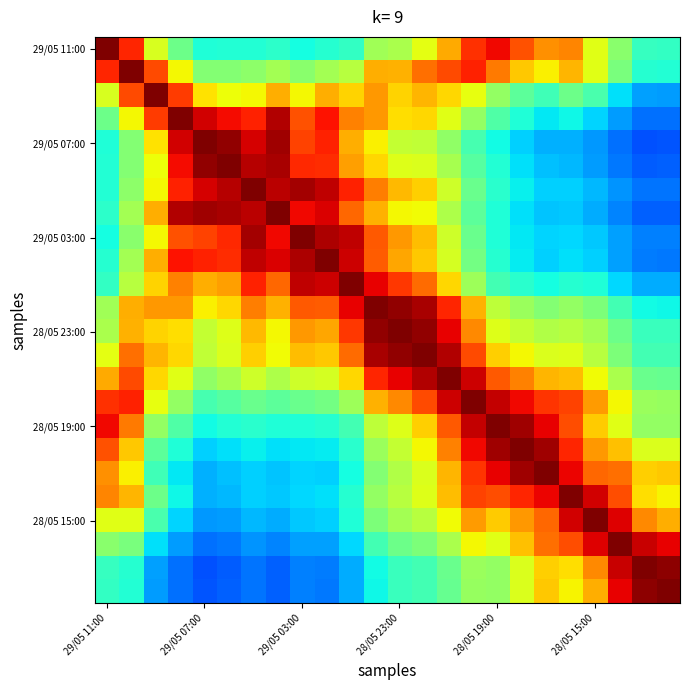

At how many categories does at least one series exceed 0?

24